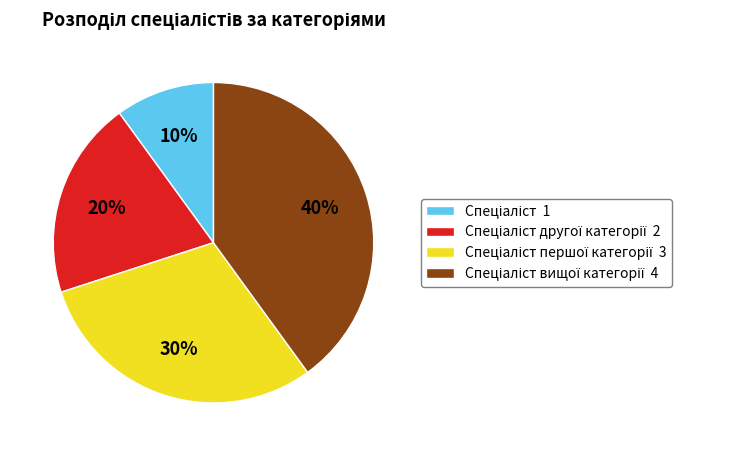

To the nearest percent, what is the average slice percentage?

25%